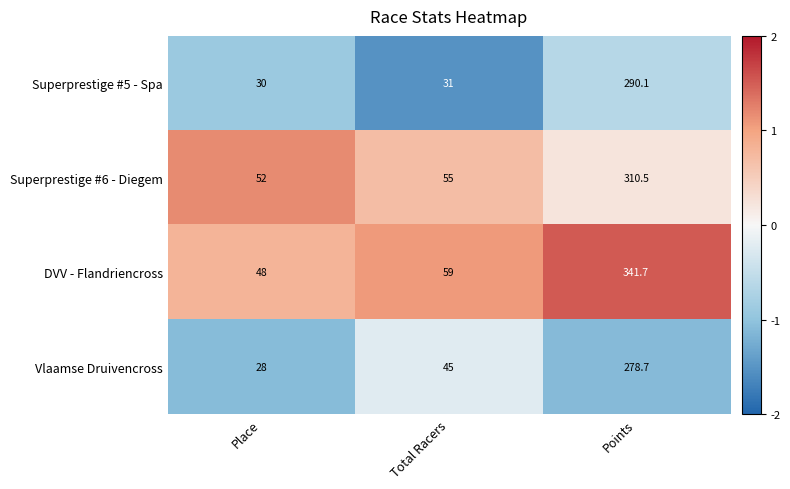

Which series changed the most between Place and Total Racers?

Vlaamse Druivencross